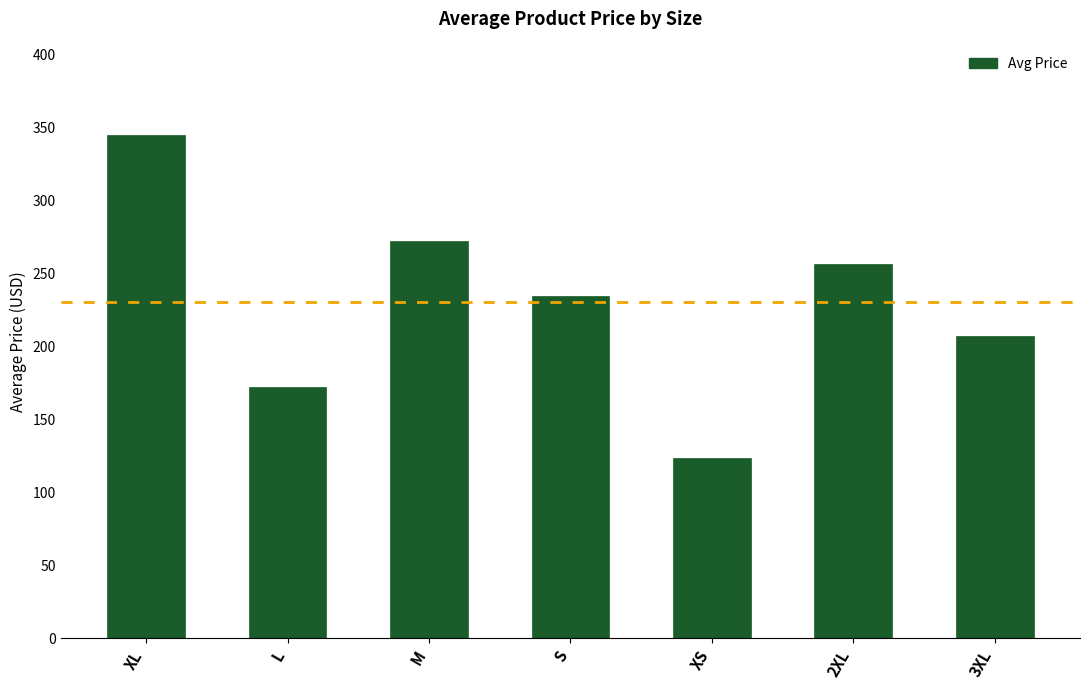

Approximately how many times larger is the value at M compared to 3XL?

1.3